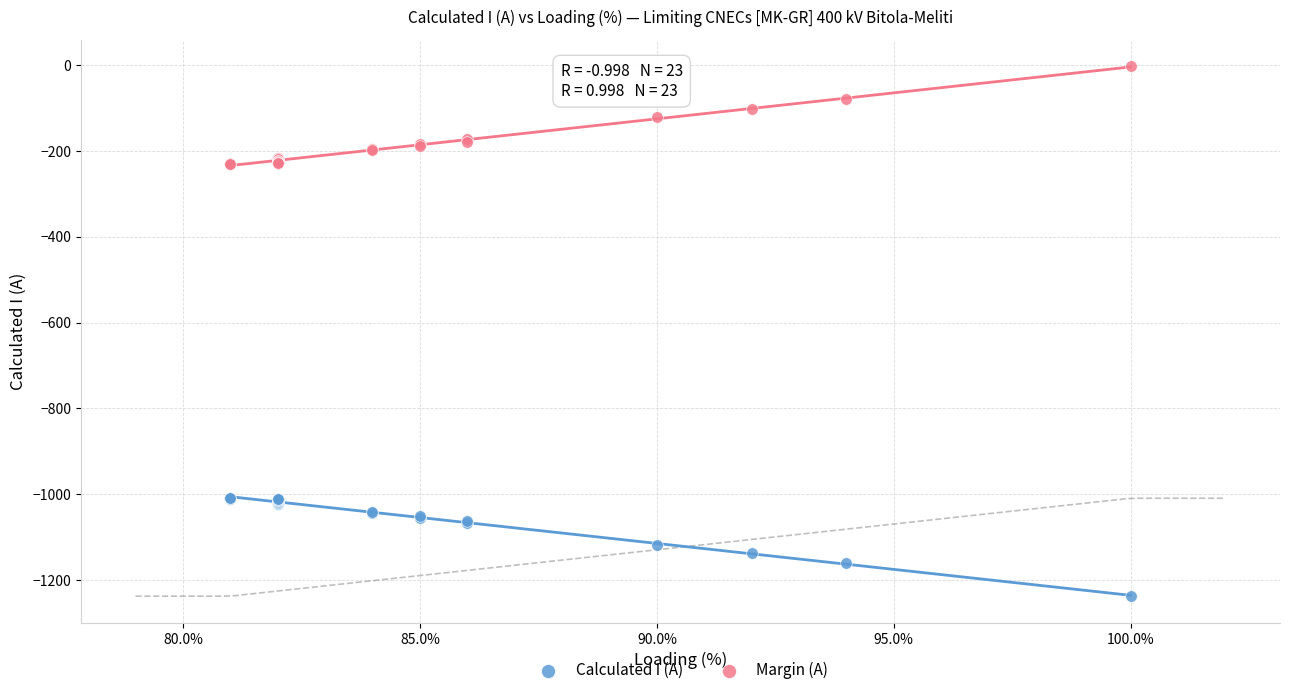

Which series reaches the minimum Y coordinate?

Calculated I (A)